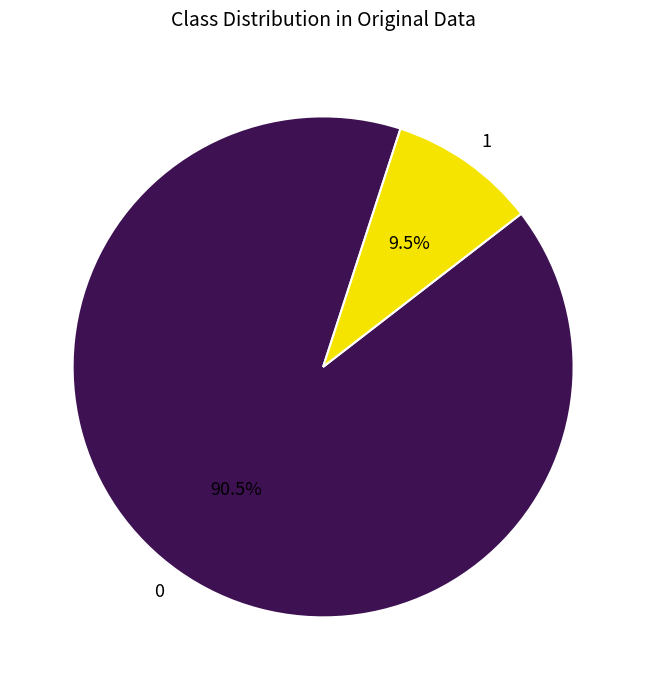

Approximately how many times larger is the value at 0 compared to 1?

9.5